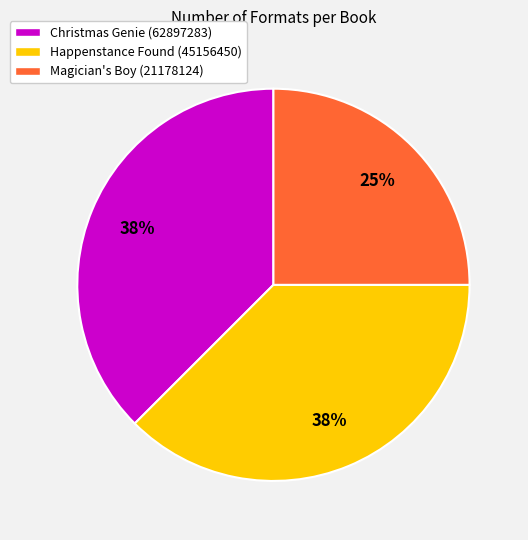

Is the sum of Magician's Boy (21178124) and Happenstance Found (45156450) greater than half?

Yes